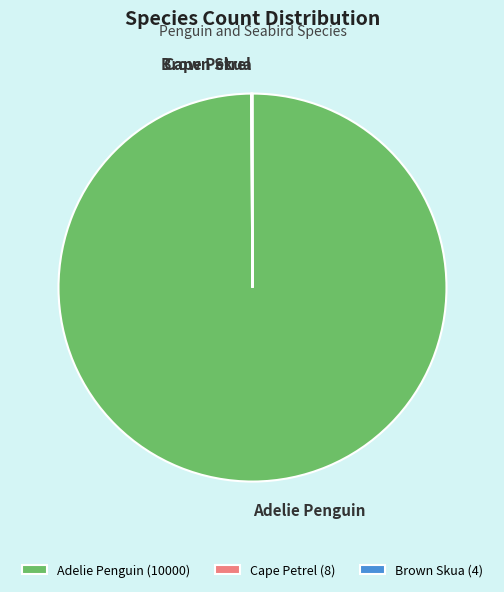

Does any single category account for the majority?

Yes